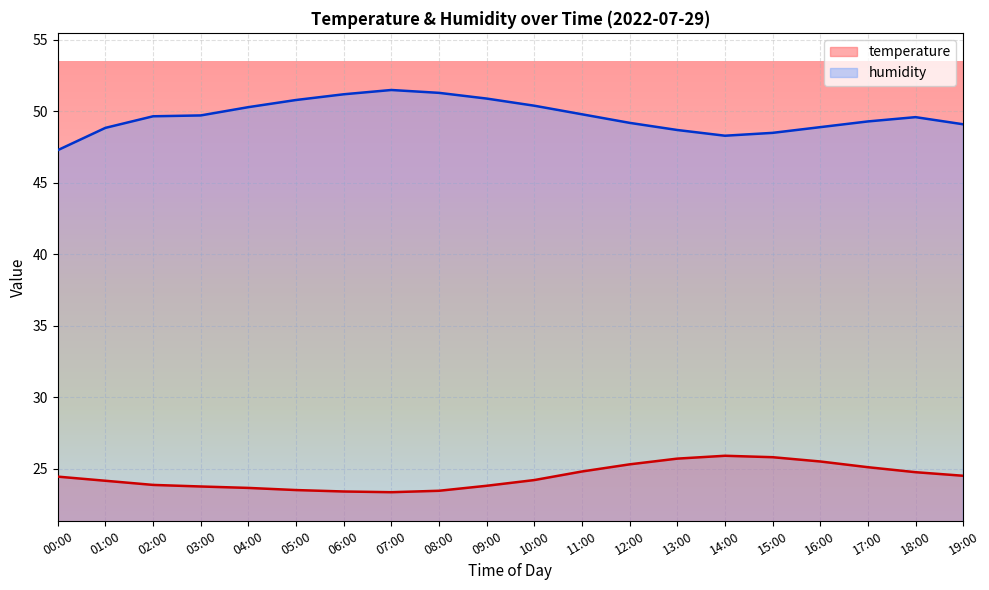

What value does the humidity series have at 07:00?

51.5